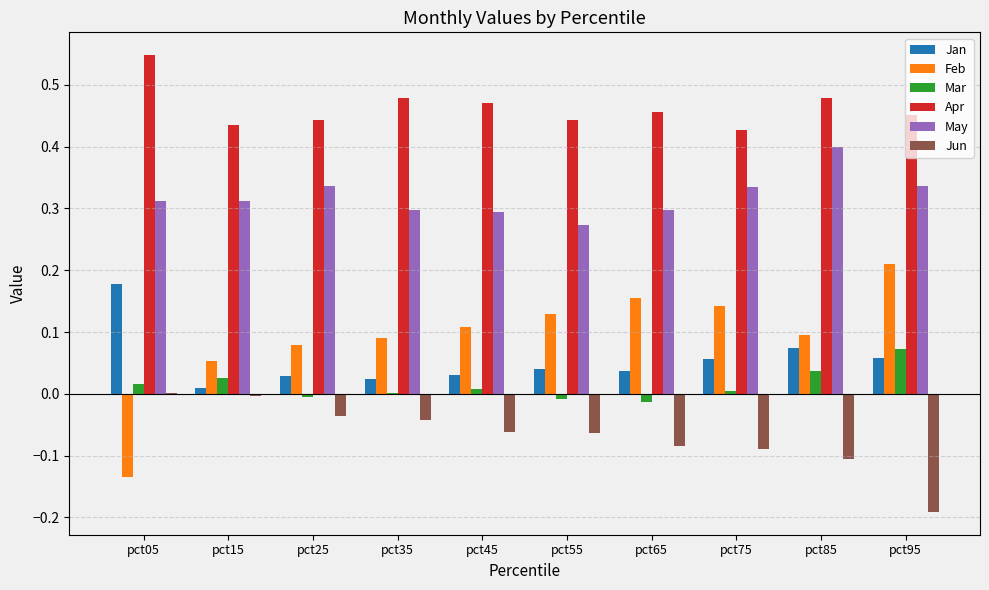

How many values in Jun are above zero?

1